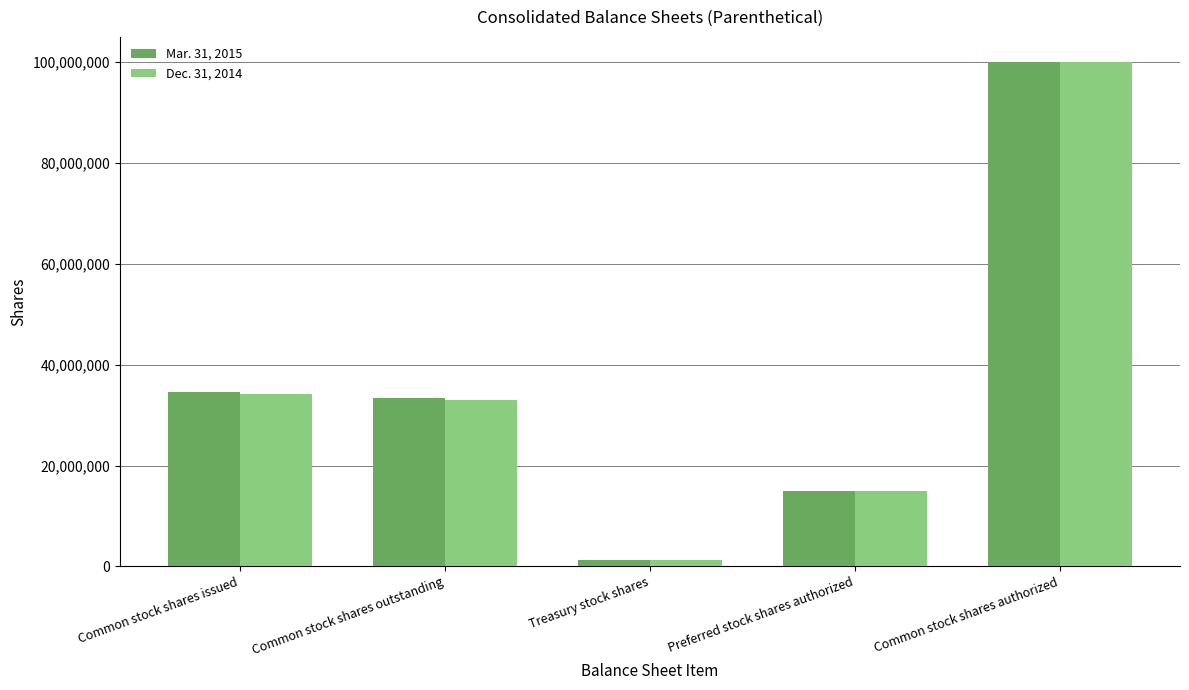

Reading left to right, transcribe all the data shown in this chart.

Mar. 31, 2015: Common stock shares issued=34605579	Common stock shares outstanding=33294828	Treasury stock shares=1310751	Preferred stock shares authorized=15000000	Common stock shares authorized=100000000
Dec. 31, 2014: Common stock shares issued=34203352	Common stock shares outstanding=32905467	Treasury stock shares=1297885	Preferred stock shares authorized=15000000	Common stock shares authorized=100000000